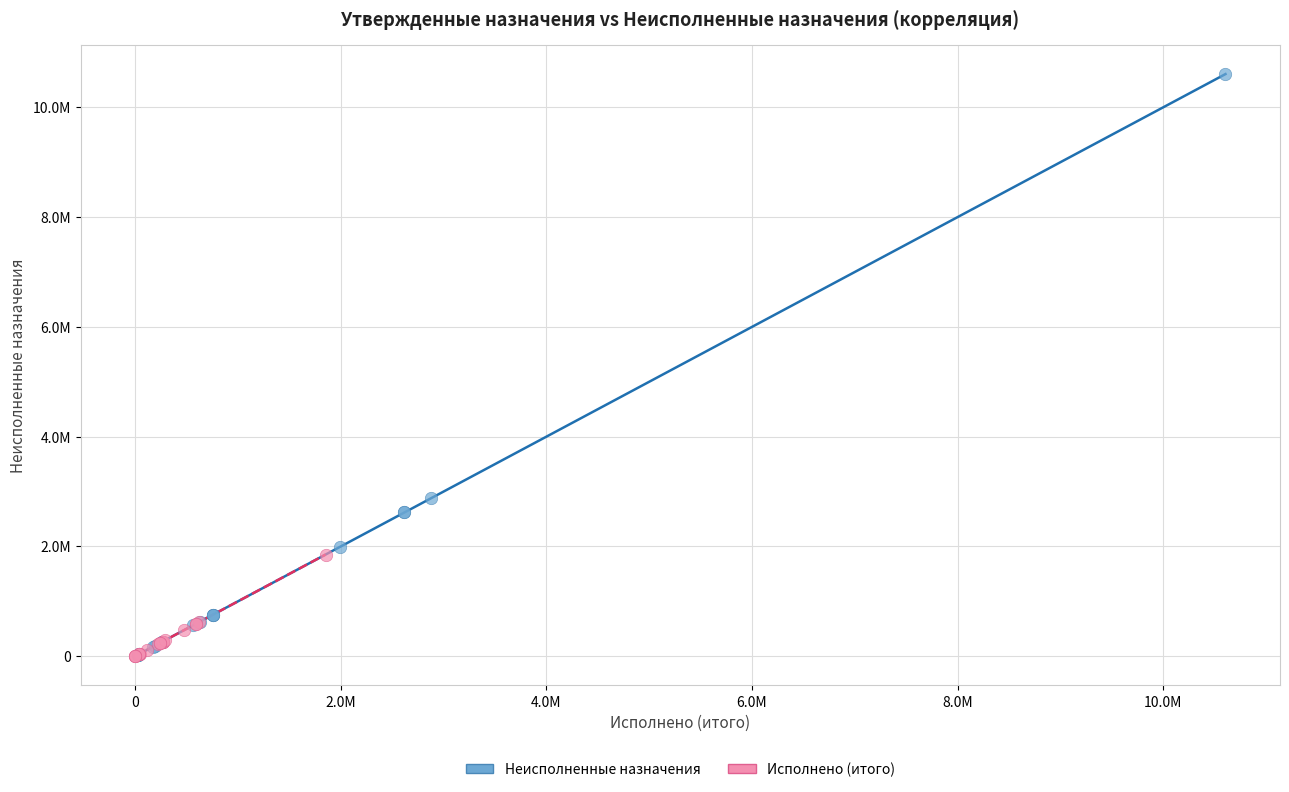

What are all the series names shown in the legend?

Неисполненные назначения, Исполнено (итого)